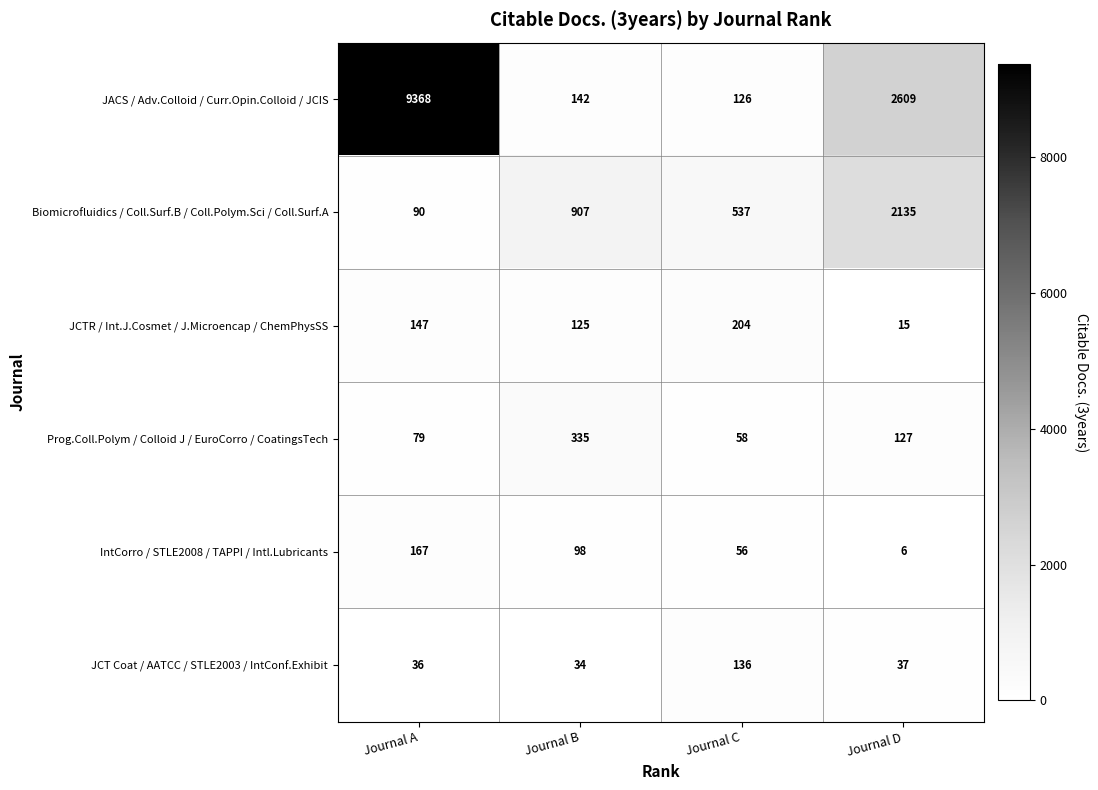

What is the greatest value displayed?

9368